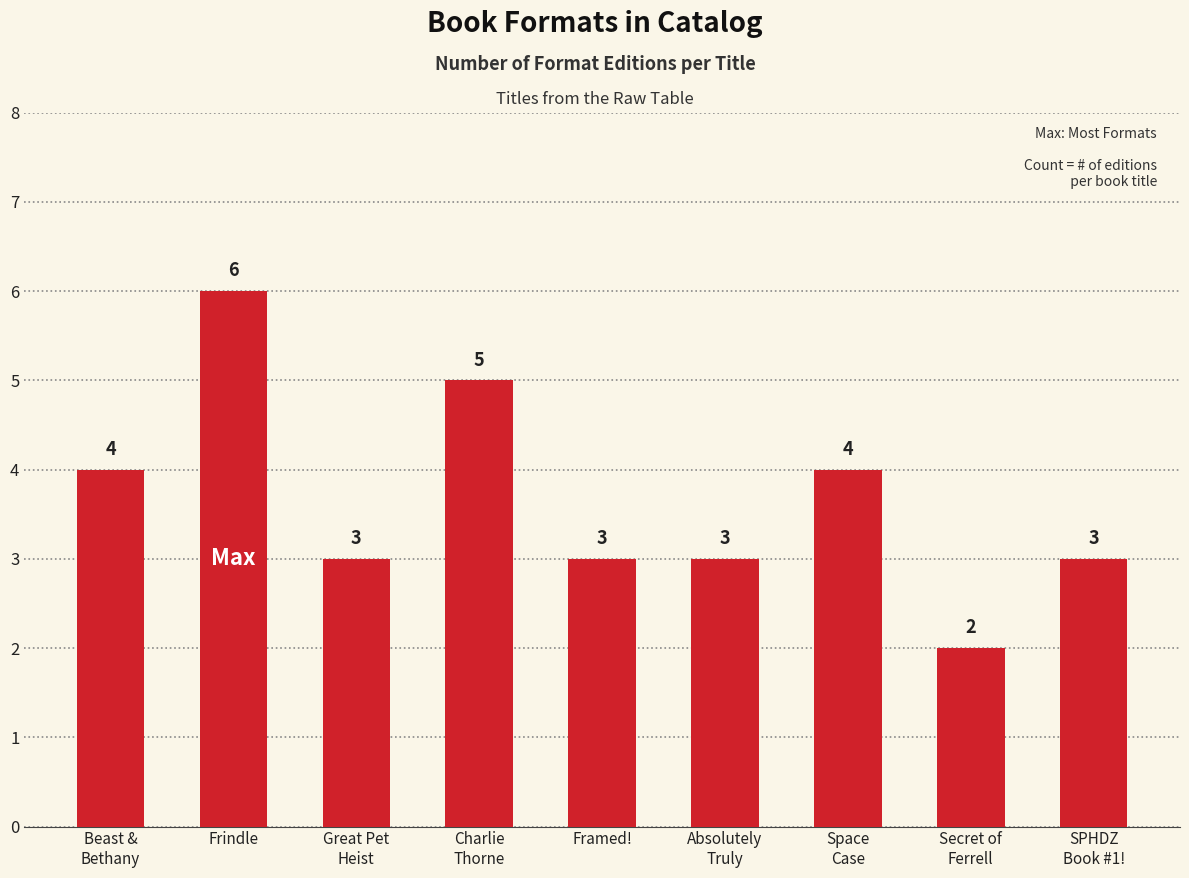

What is the average value?

4